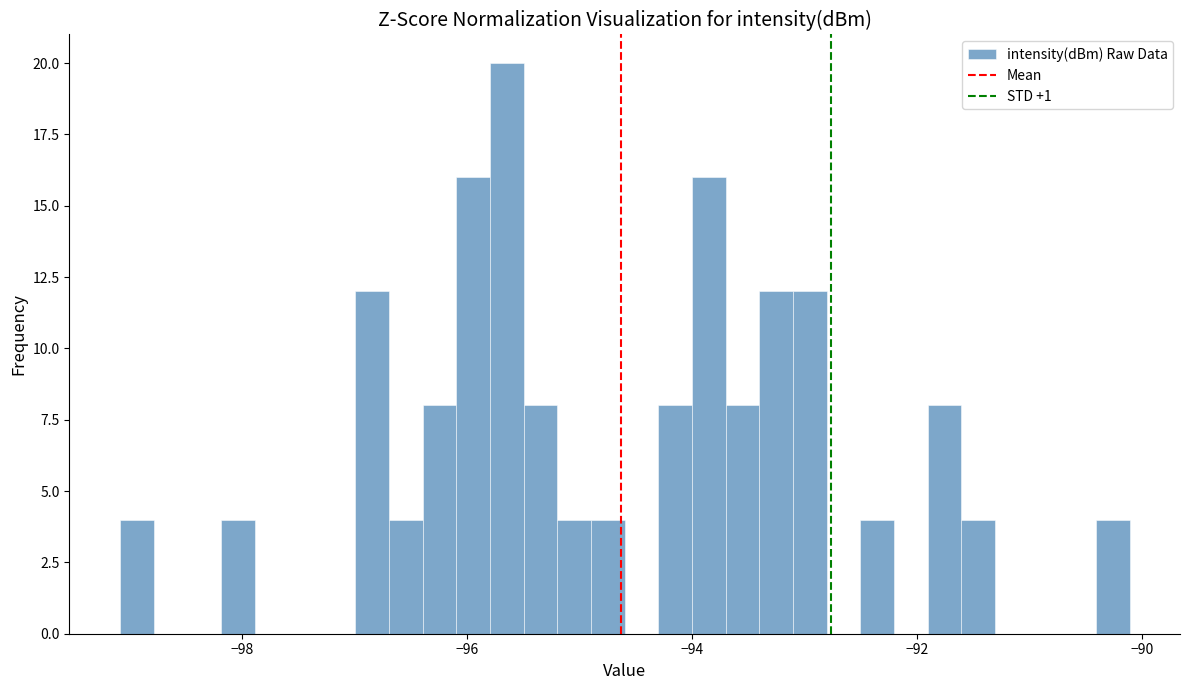

Around what value on the x-axis is the tallest bar? Give the approximate position of its centre, as read against the axis.

-95.6